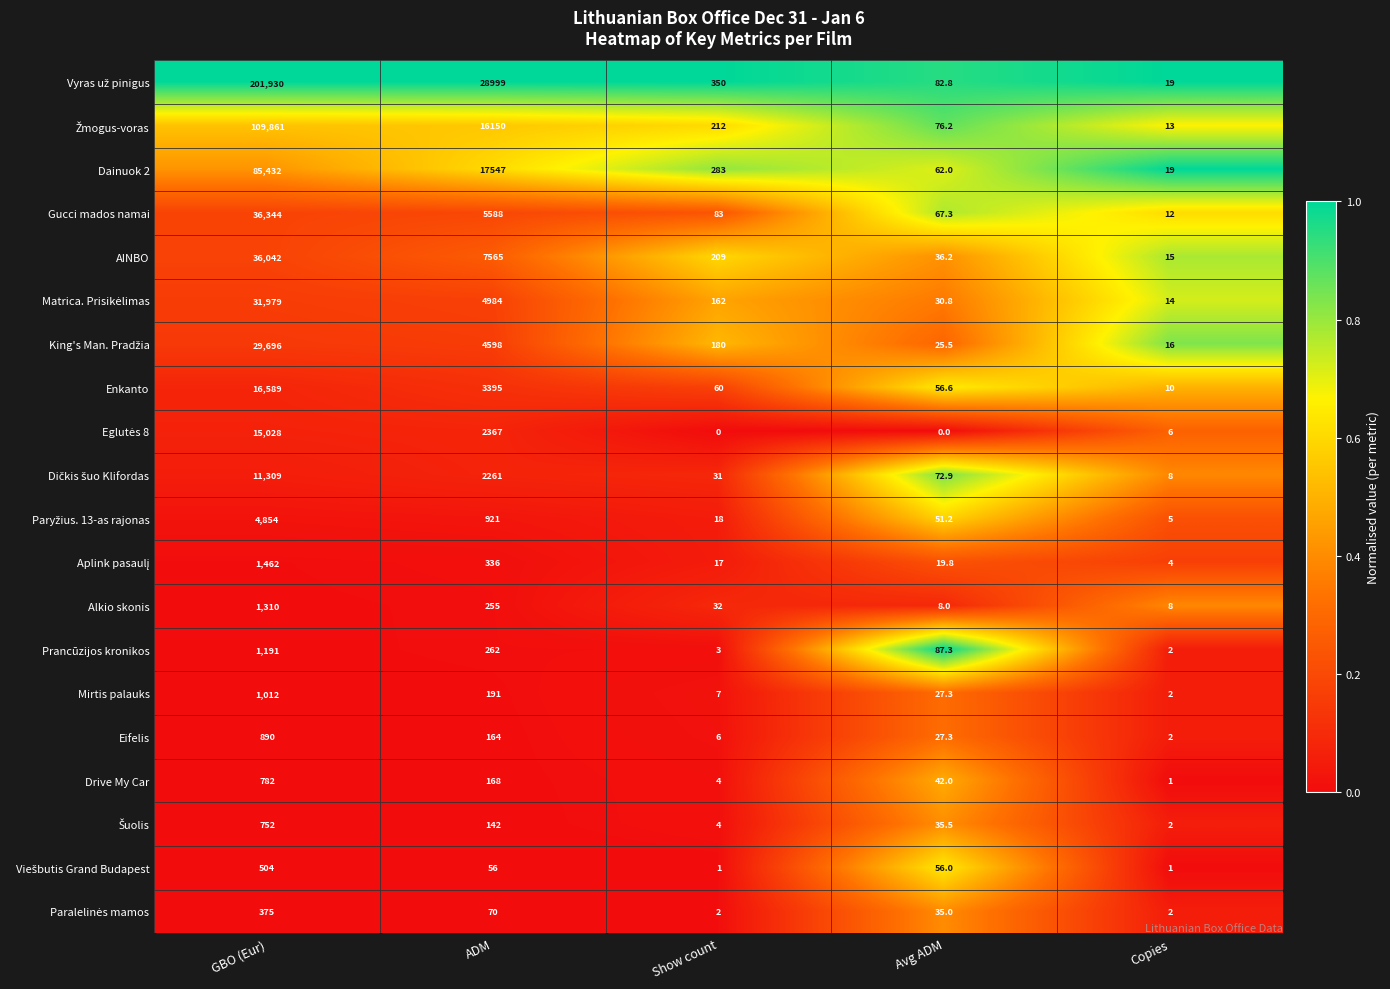

What is the average value of the Gucci mados namai series?

8418.9